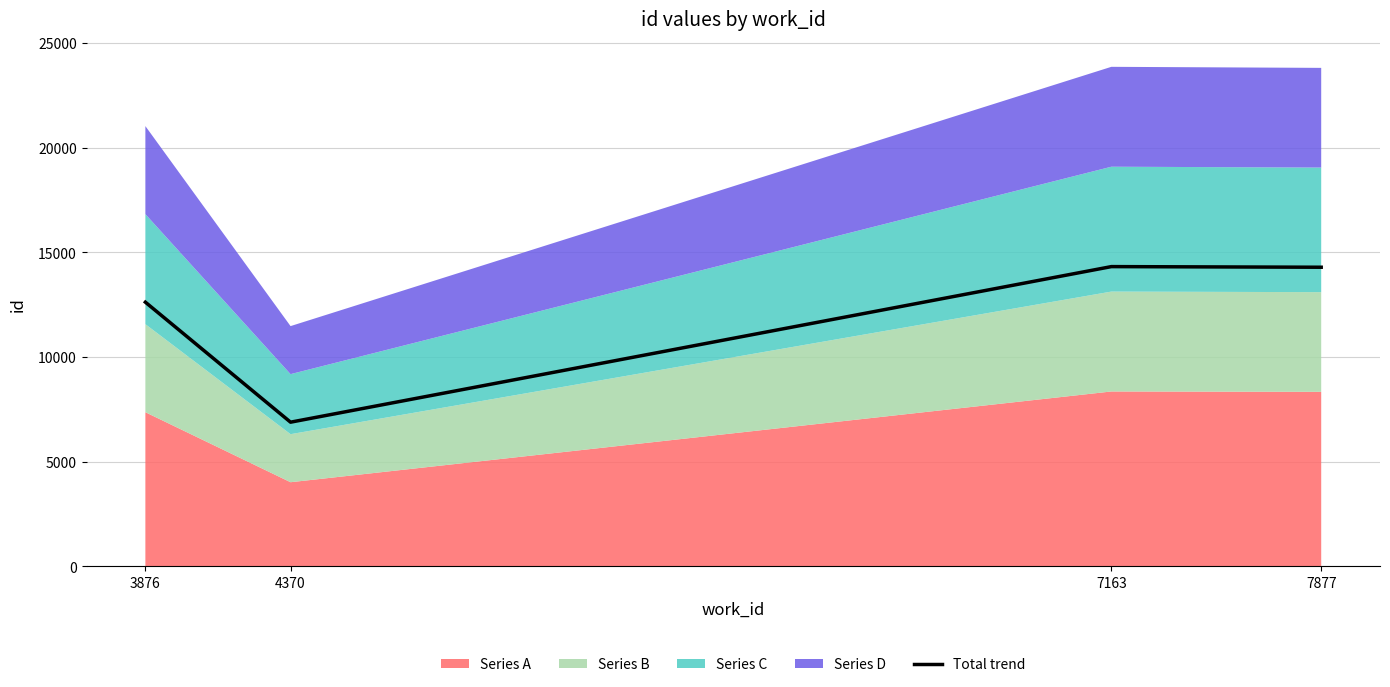

At which category does the data reach its first local valley?

4370